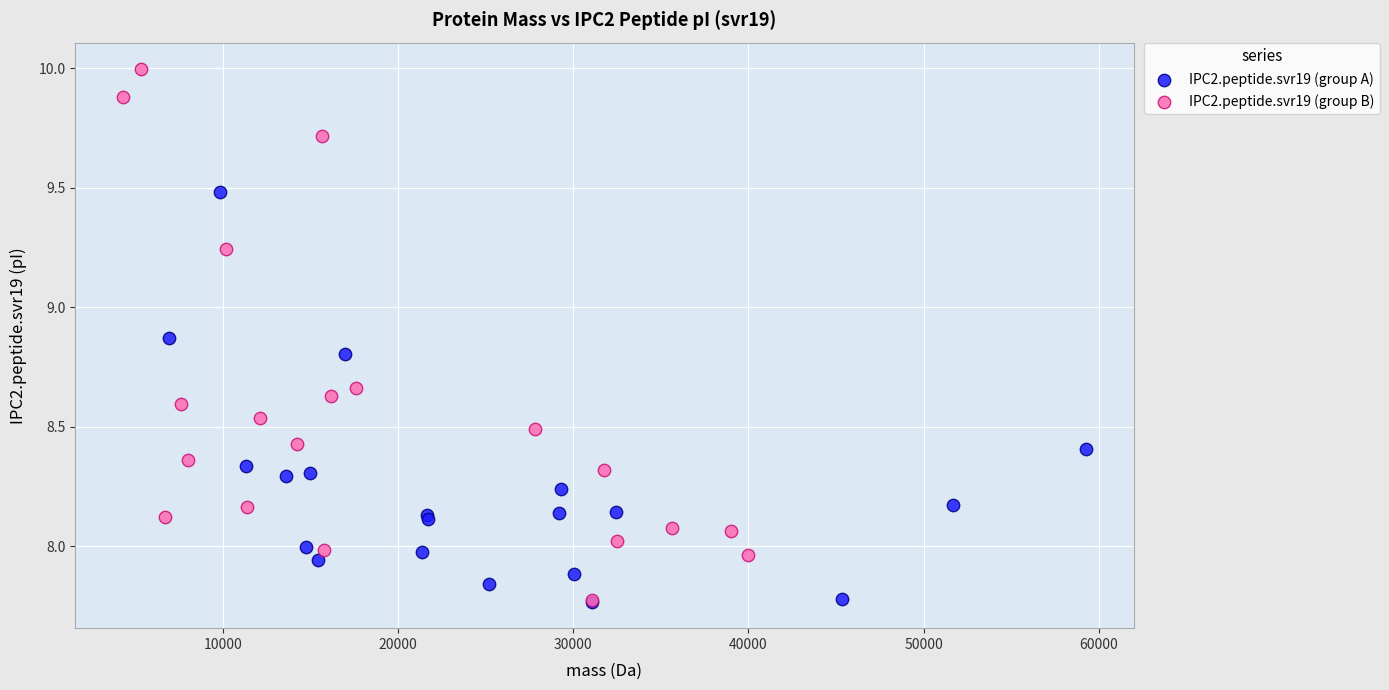

Which series contains the highest Y value?

IPC2.peptide.svr19 (group B)